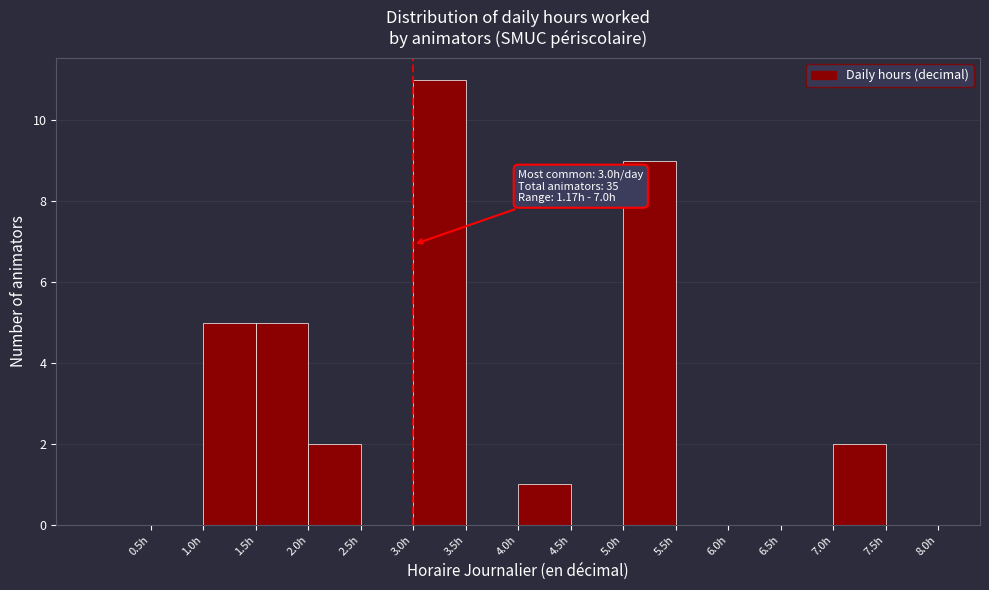

Over which range of the x-axis is the bar tallest?

3.0 to 3.5